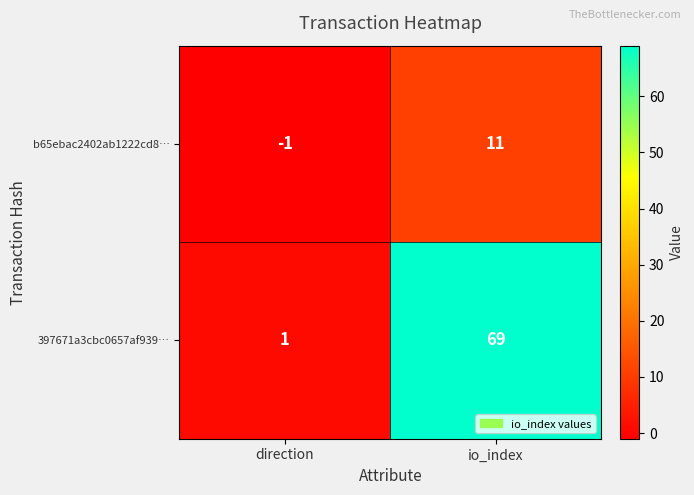

The 397671a3cbc0657af939… series shows 69 at io_index. True or false?

True